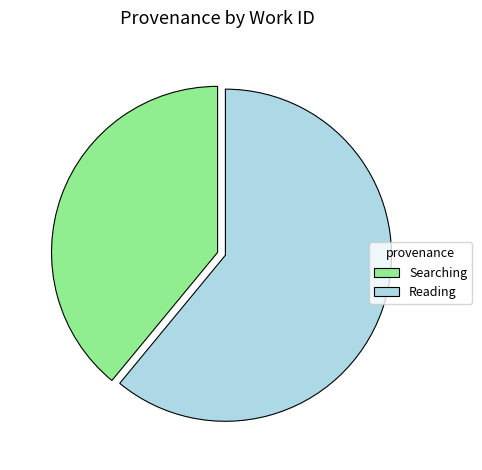

Combined, do Searching and Reading account for over 50%?

Yes